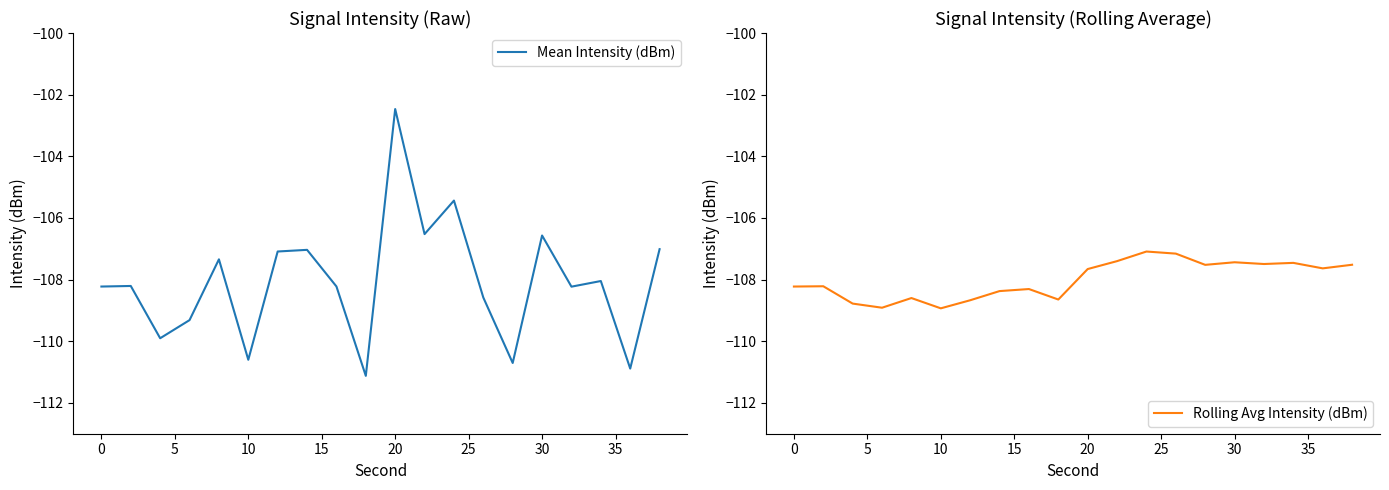

What is the sum of all Mean Intensity (dBm) values?

-2161.5